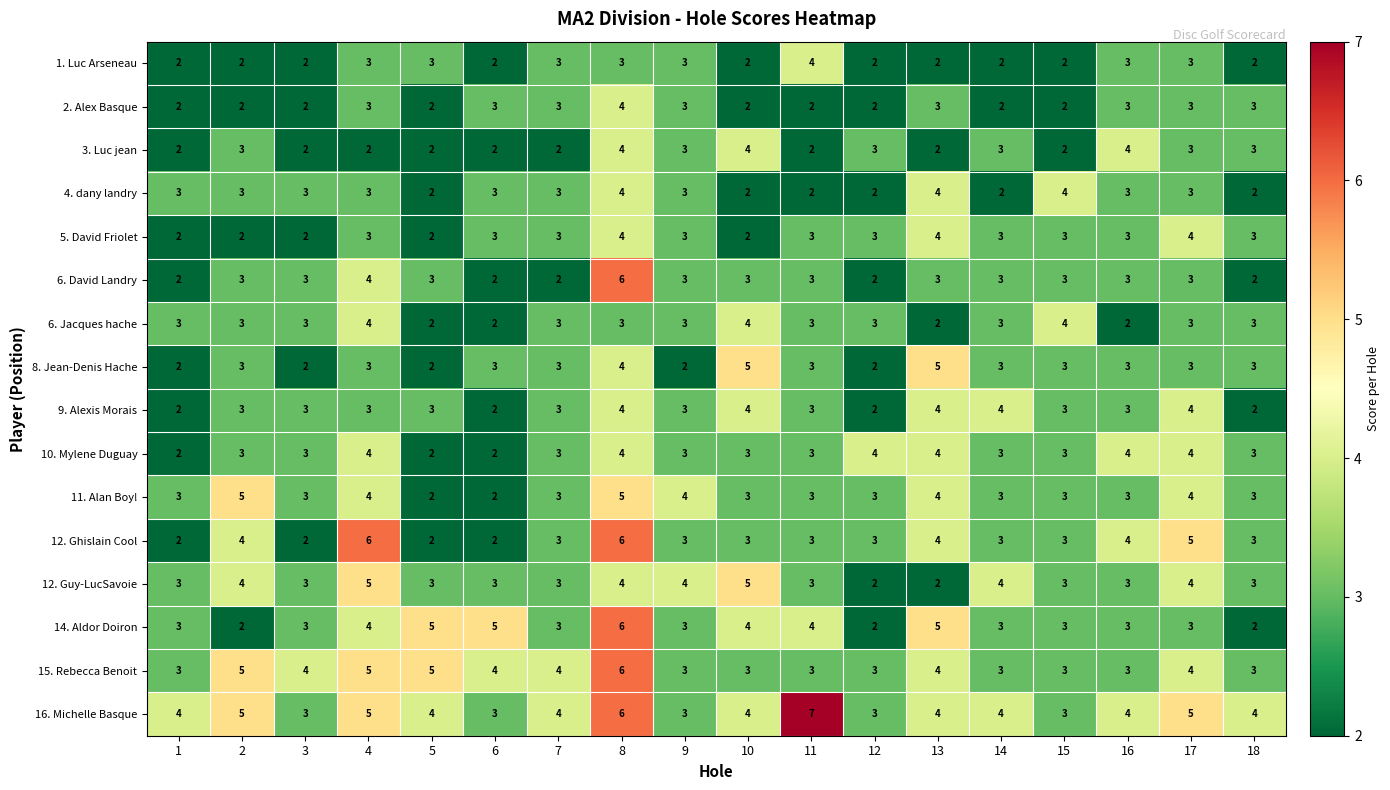

How many 15. Rebecca Benoit values are between 3 and 4?

14